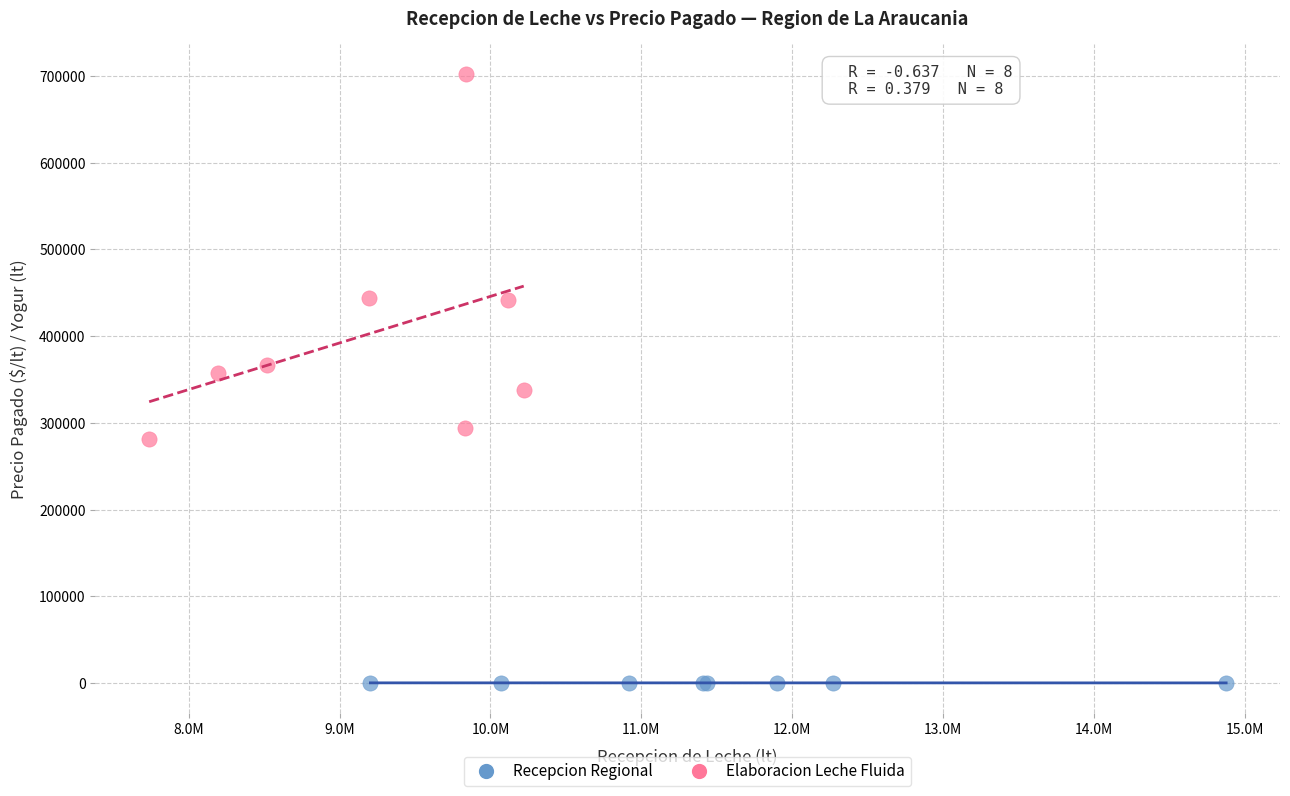

Which series reaches the minimum Y coordinate?

Recepcion Regional